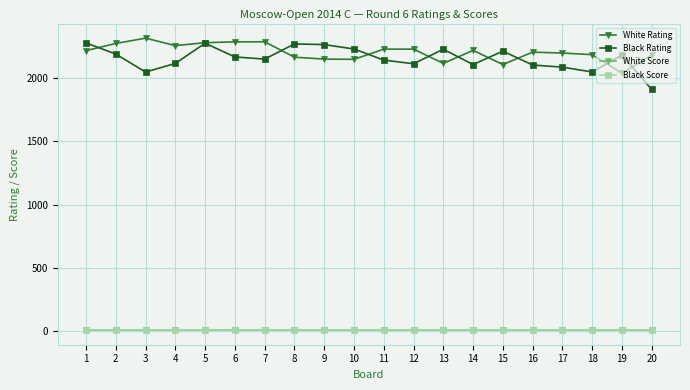

Read the Black Rating value at 15.

2216.0